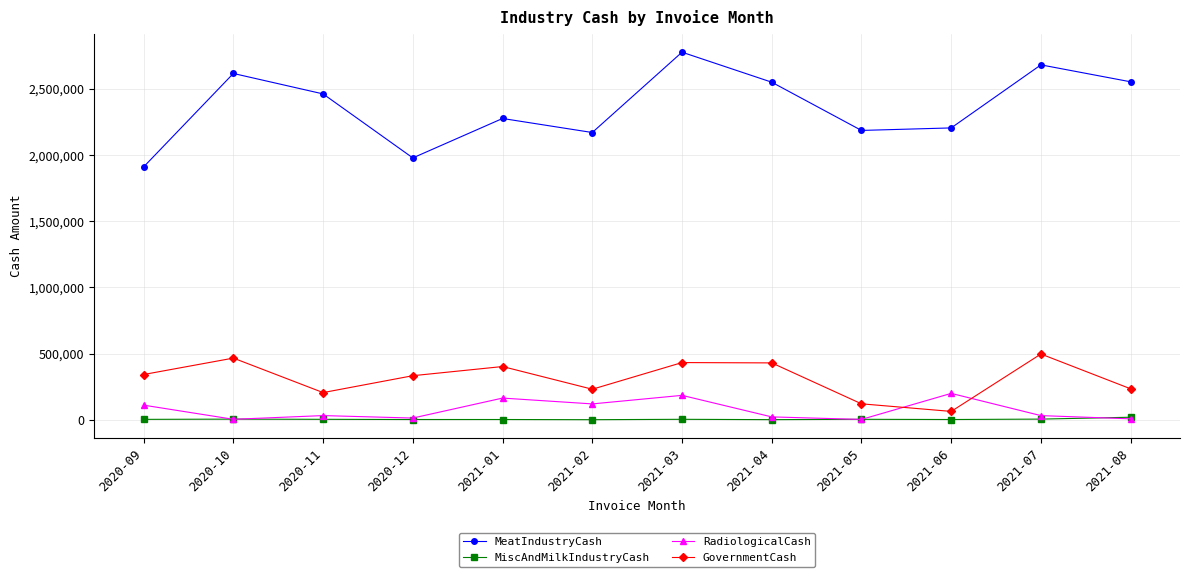

At which label does RadiologicalCash first exceed 31971?

2020-09